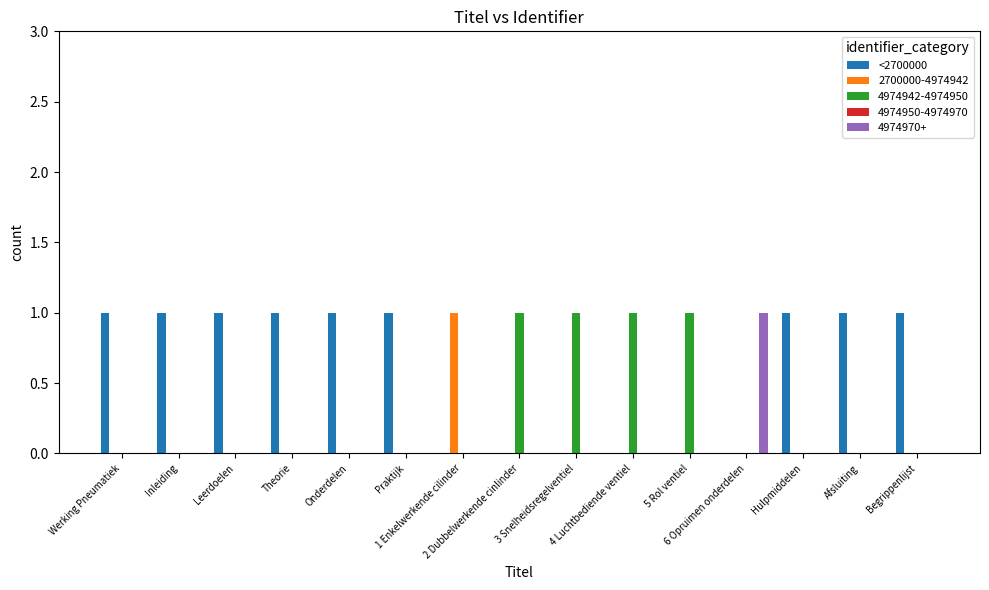

Which series has the largest total across all categories?

<2700000